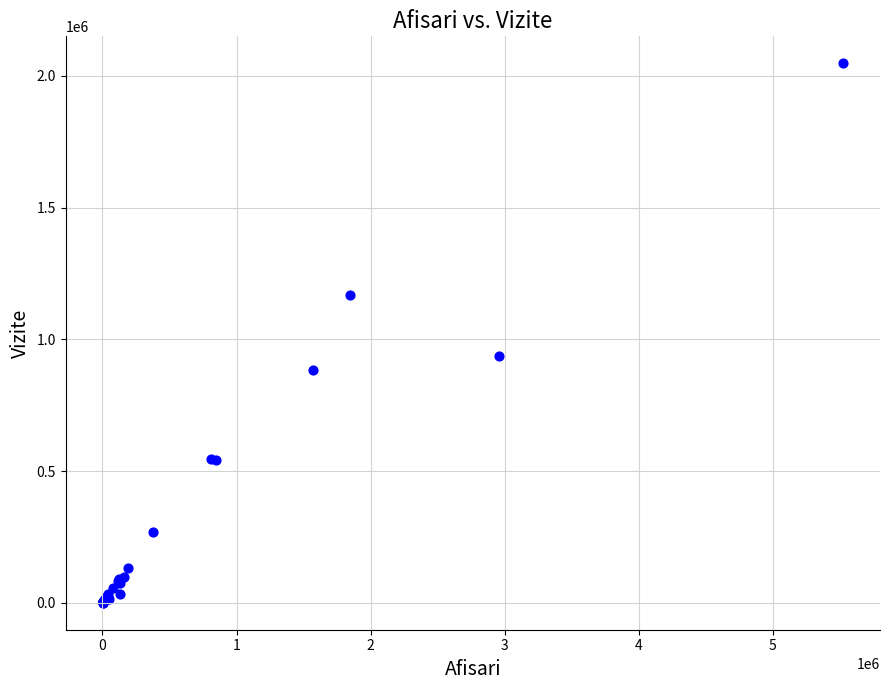

What Y value in the scatter plot is closest to 1024253?

937490